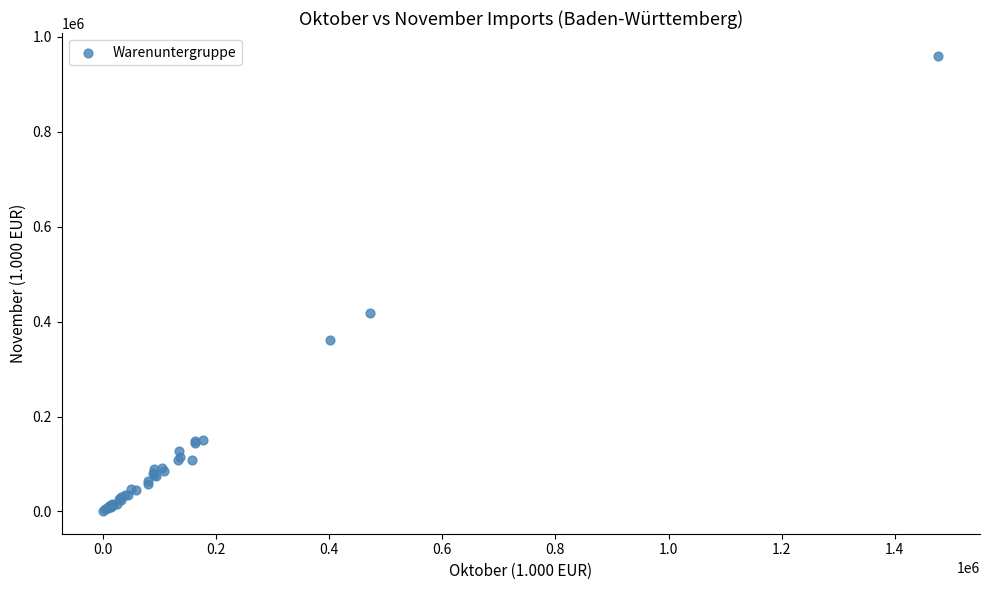

What Y value in the scatter plot is closest to 480464?

418836.2